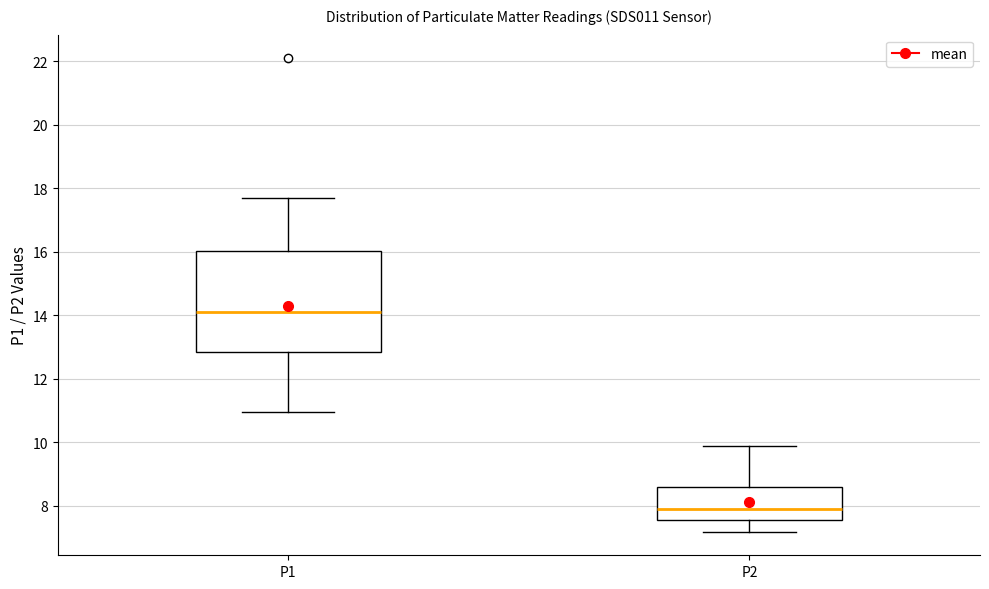

Reading left to right, read every box against the y-axis: the position of its median line, the range the box covers, and the ends of its whiskers. The values are not printed on the chart, so give them approximately, as read against the axis.

P1: median 14.2, box 12.8 to 16.0, whiskers 11.0 to 17.8
P2: median 8.0, box 7.6 to 8.6, whiskers 7.2 to 9.8